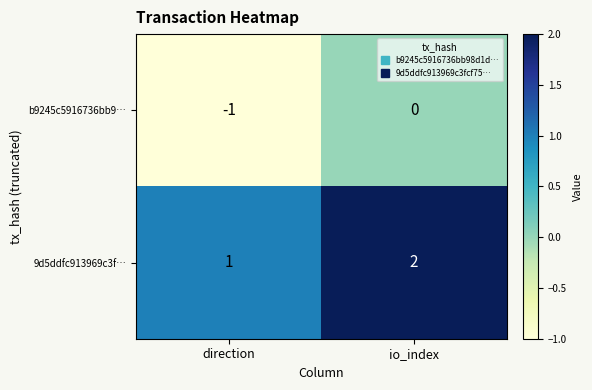

How many data points in 9d5ddfc913969c3f… are less than 2?

1